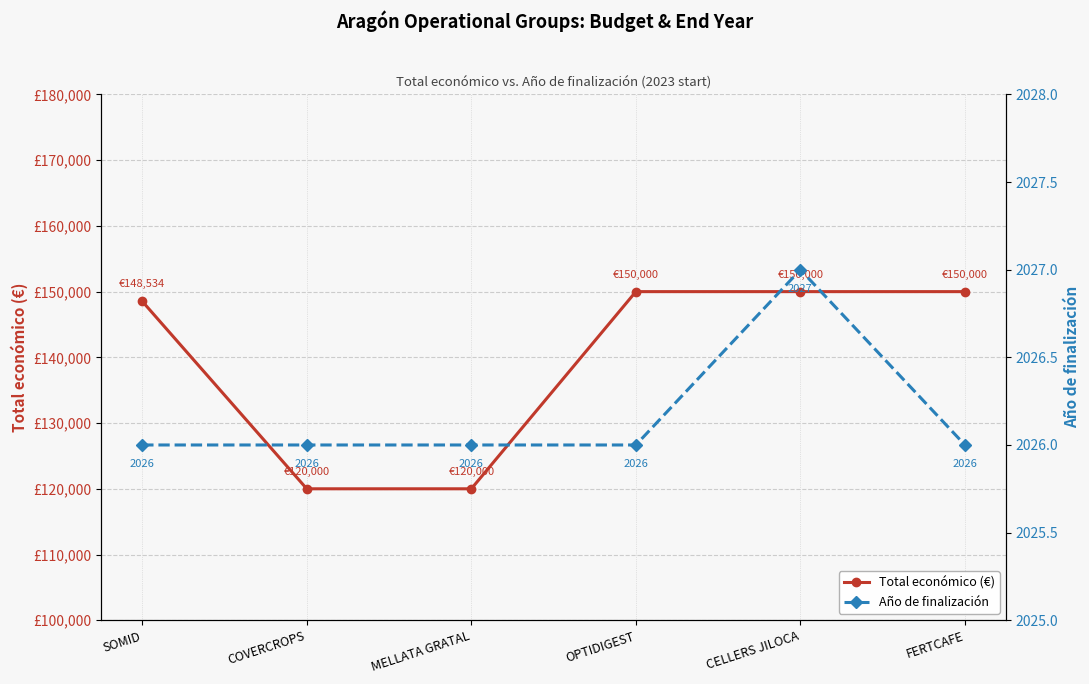

What is the label of the 1st point from the right?

FERTCAFE